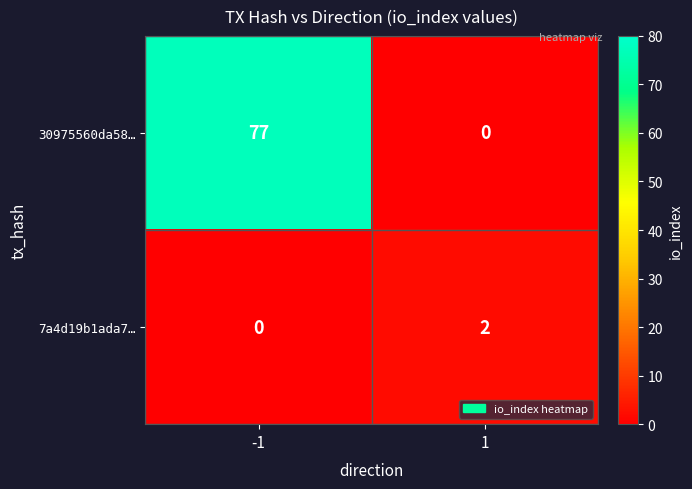

What is the sum of all 30975560da58… values?

77